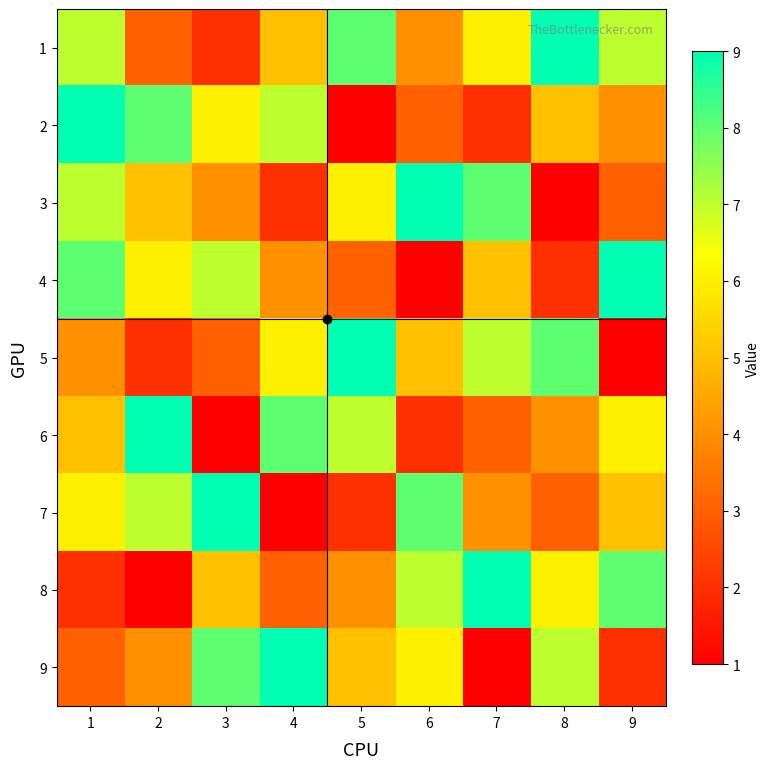

Rank the series at 4 from lowest to highest value.

7, 3, 8, 4, 1, 5, 2, 6, 9